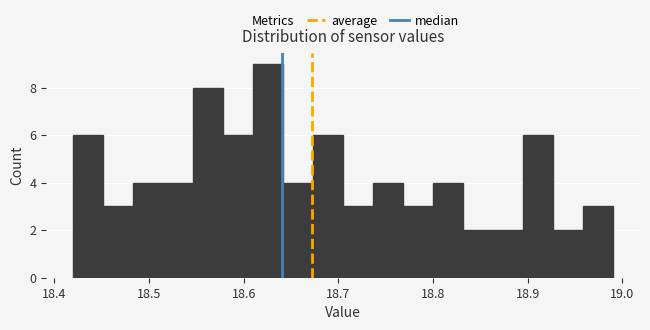

Around what value on the x-axis is the tallest bar? Give the approximate position of its centre, as read against the axis.

18.63